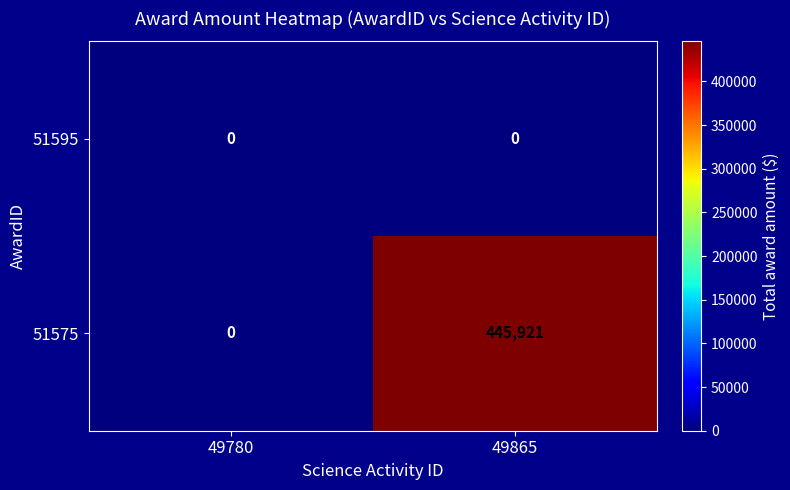

What is the total value across all series at 49865?

445921